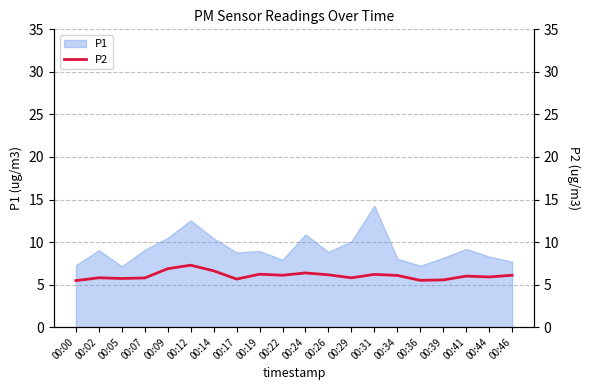

Reading right to left, extract all data points from this chart.

6.1	5.9	6.0	5.5	5.5	6.1	6.2	5.8	6.2	6.4	6.1	6.2	5.7	6.6	7.3	6.9	5.8	5.7	5.8	5.5